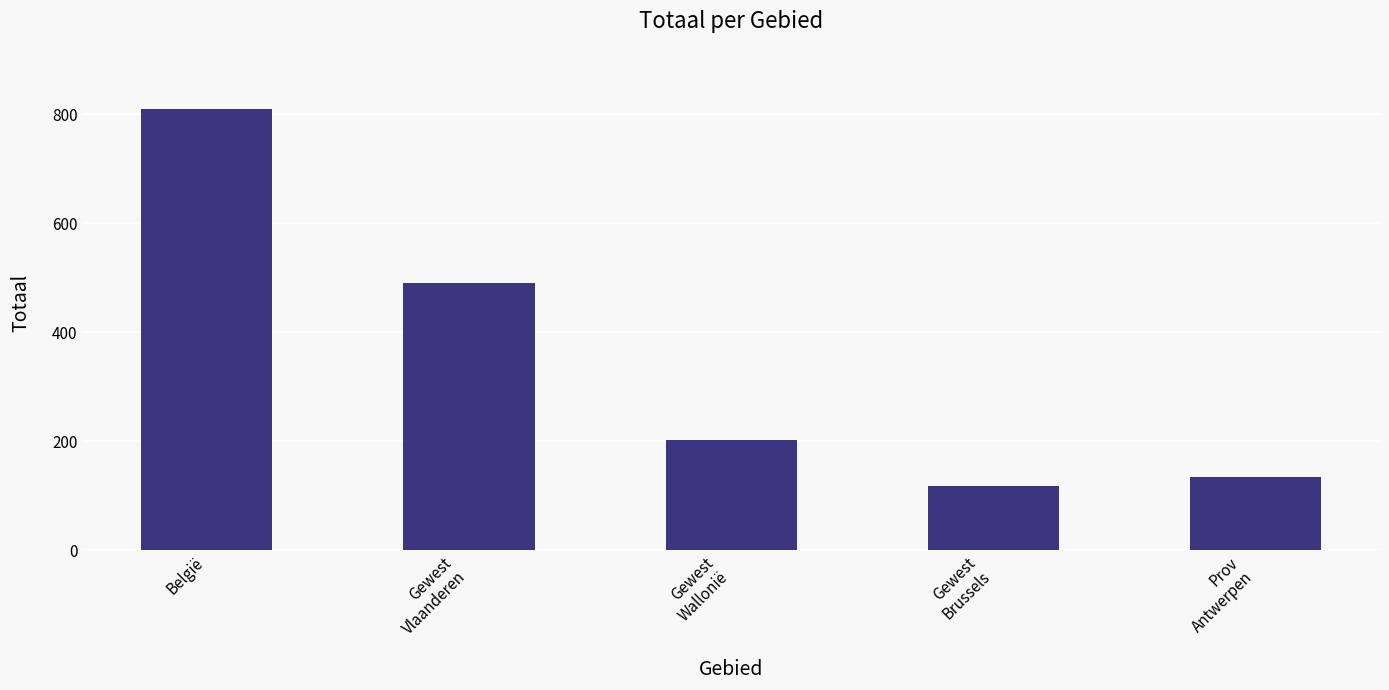

How many categories are shown in the chart?

5